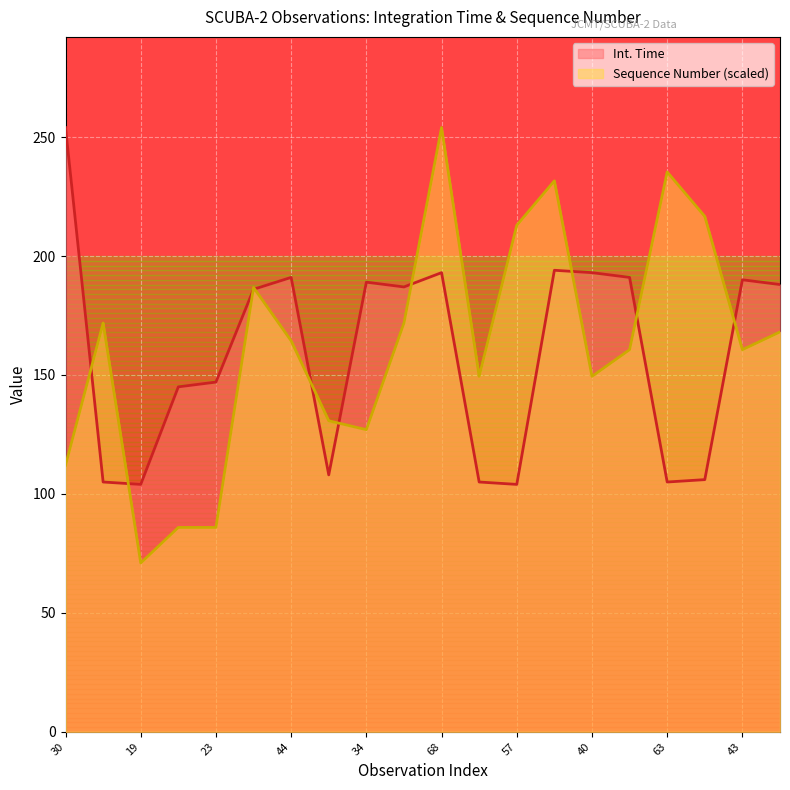

What is the difference between the maximum and minimum values in the Int. Time series?

150.0